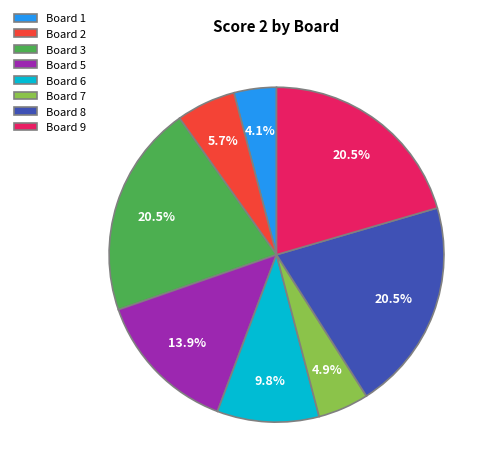

Is there any slice that represents more than half of the pie?

No